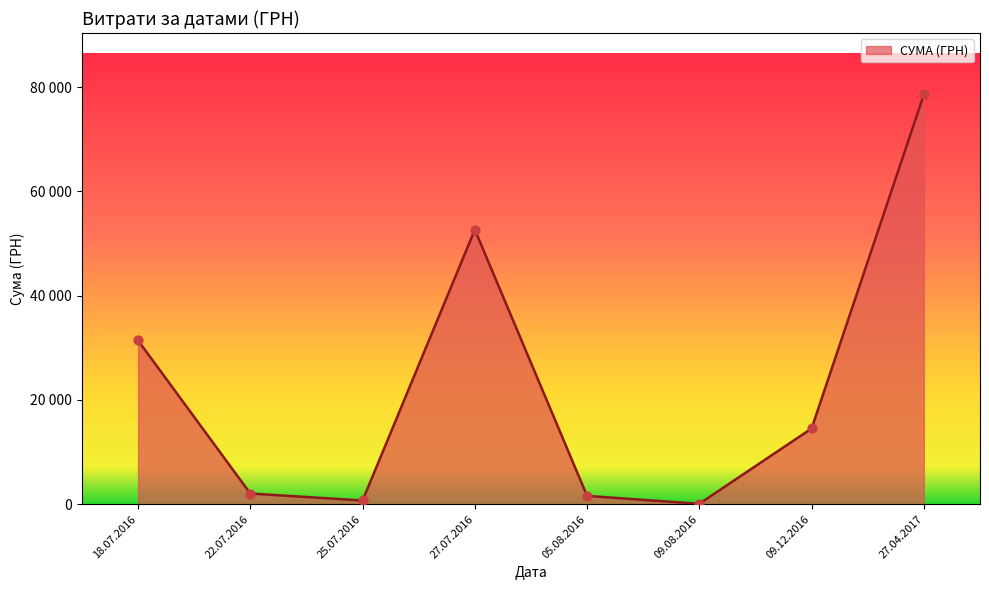

Is this an area chart (filled region under the line)?

Yes